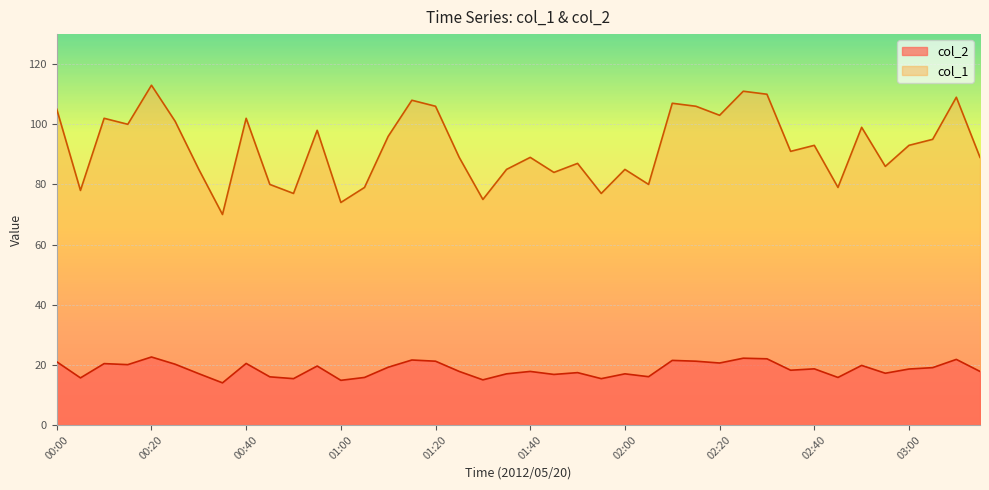

The col_2 series shows 7.1 at 01:45. True or false?

False